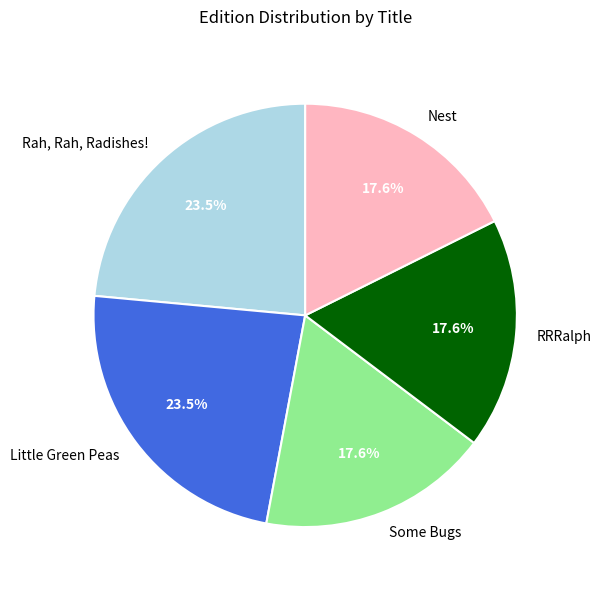

What portion of the pie excludes RRRalph?

82.4%